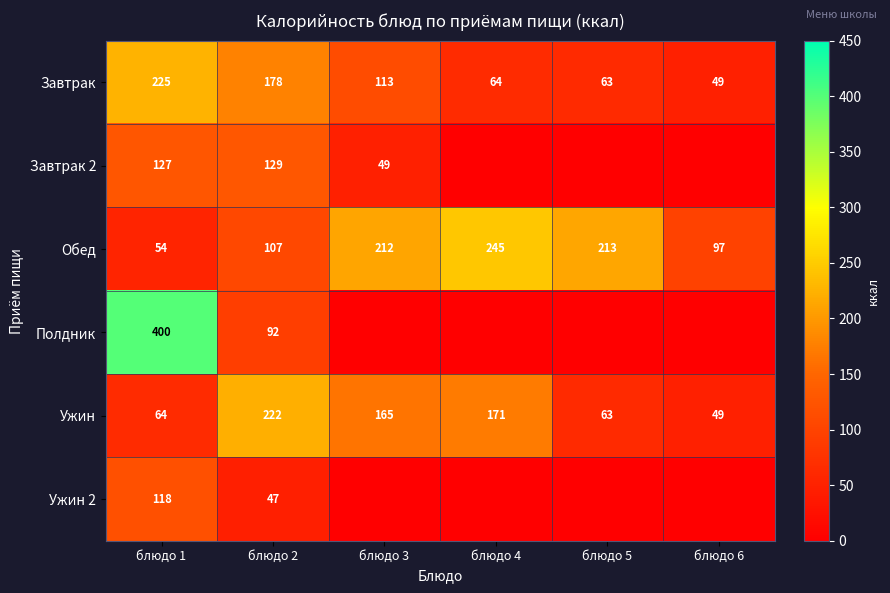

What is the lowest value of the Обед series?

54